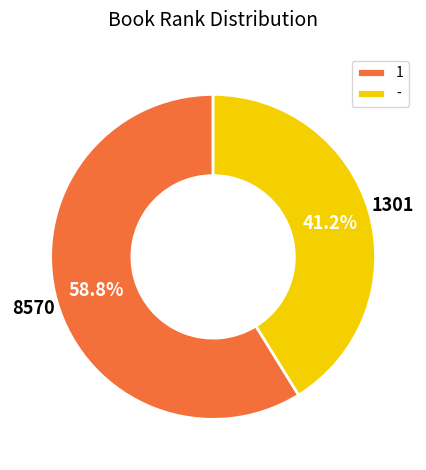

Which slice is the smallest?

-